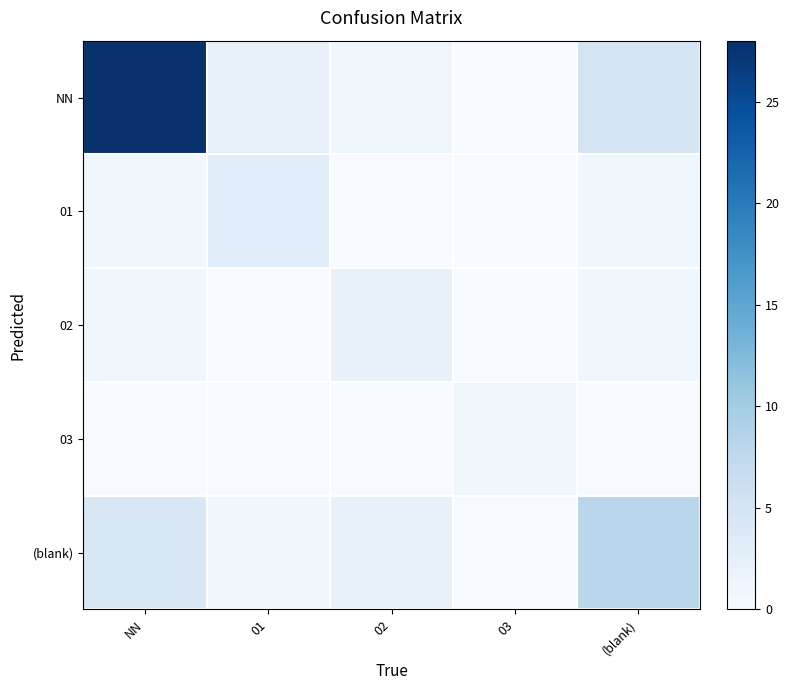

Which has a higher value, NN or (blank)?

NN